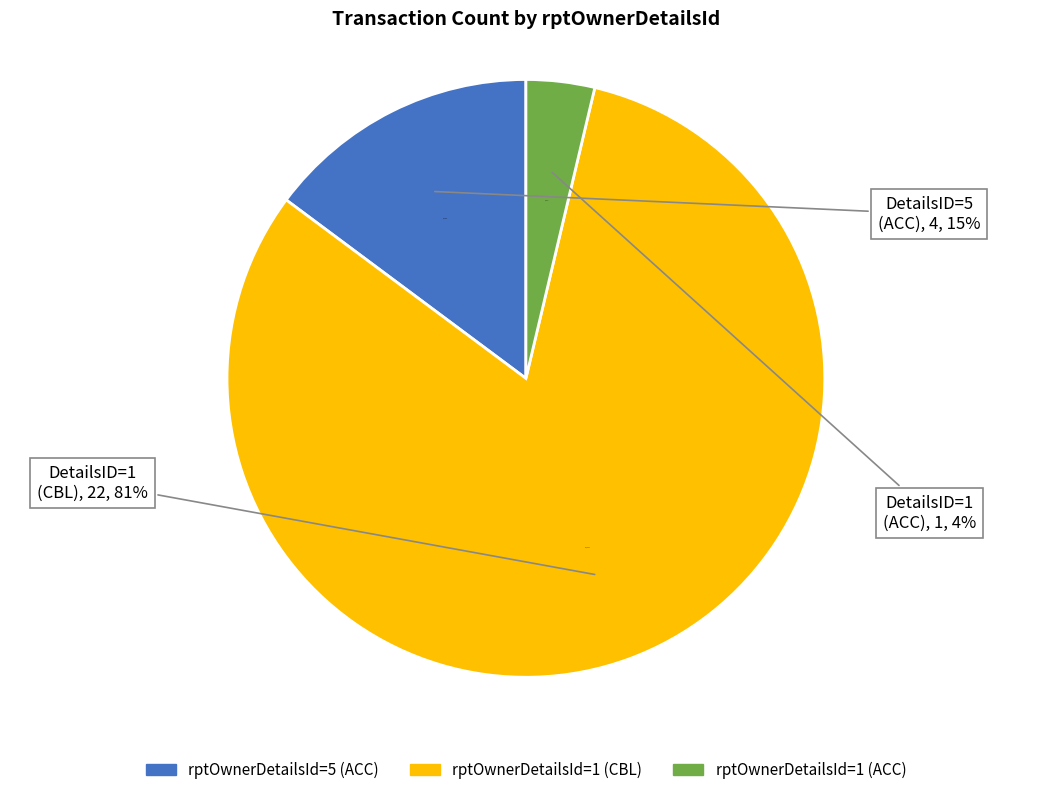

Which slice represents more than half of the pie?

rptOwnerDetailsId=1 (CBL)